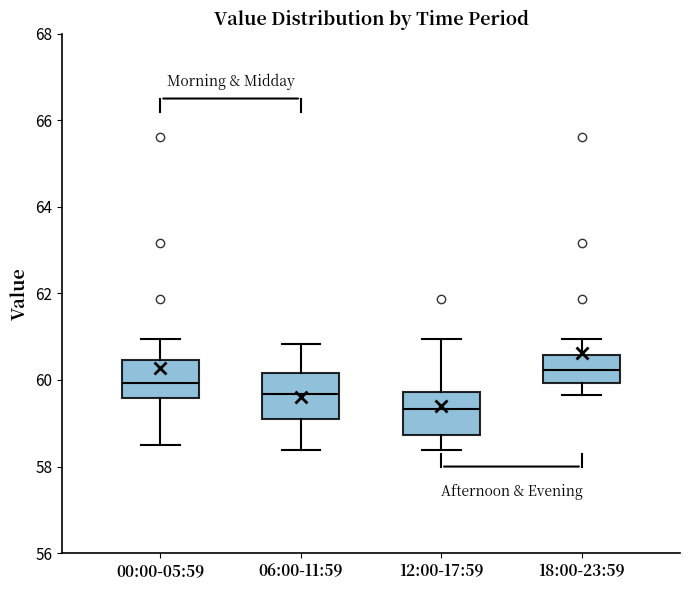

Reading left to right, transcribe this box plot: for each box, give where its median line is, the range the box spans, and where its two whiskers end, as read against the y-axis. The values are not printed on the chart, so give them approximately, as read against the axis.

00:00-05:59: median 60.0, box 59.6 to 60.4, whiskers 58.4 to 61.0
06:00-11:59: median 59.6, box 59.0 to 60.2, whiskers 58.4 to 60.8
12:00-17:59: median 59.4, box 58.8 to 59.8, whiskers 58.4 to 61.0
18:00-23:59: median 60.2, box 60.0 to 60.6, whiskers 59.6 to 61.0